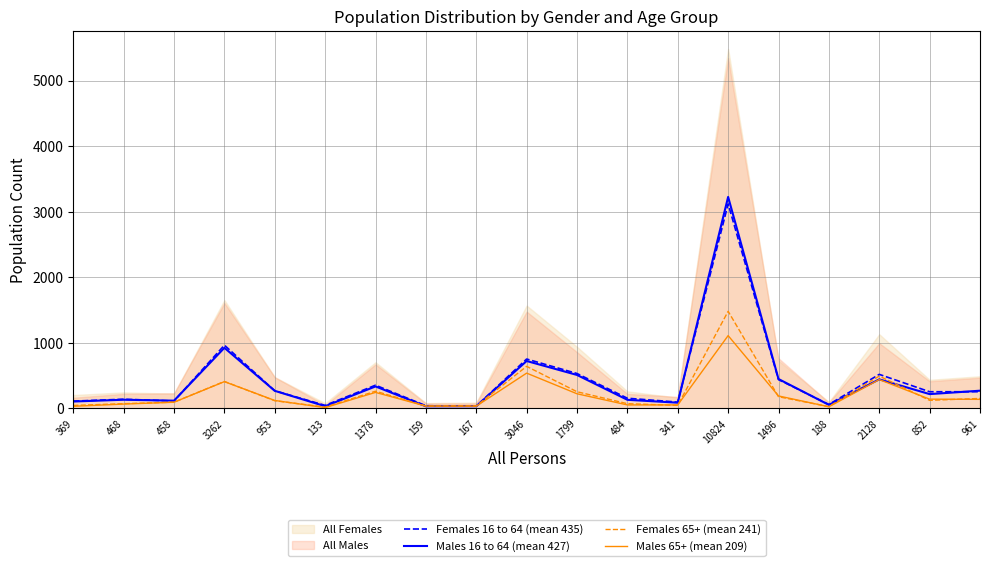

Is the value of Males 65+ (mean 209) at 3046 greater than the value of Females 16 to 64 (mean 435) at 953?

Yes